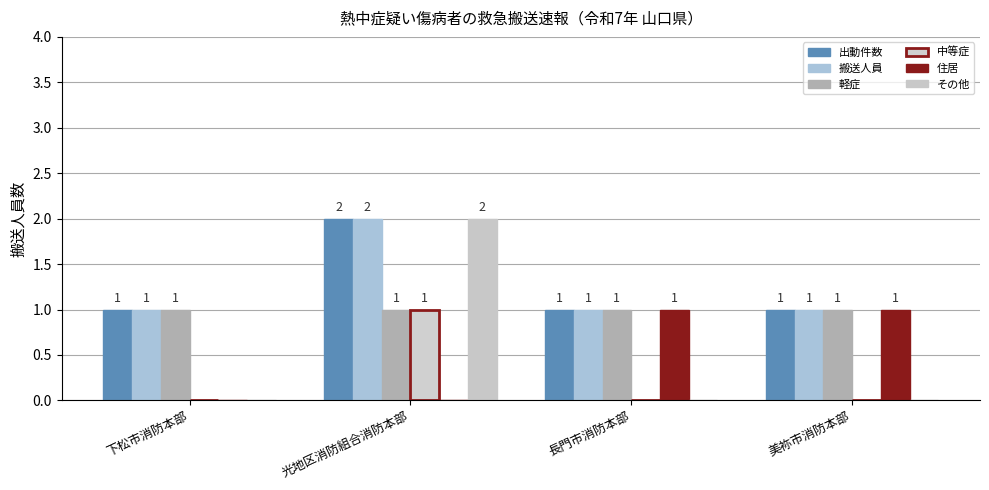

What position from the left is 美祢市消防本部?

4